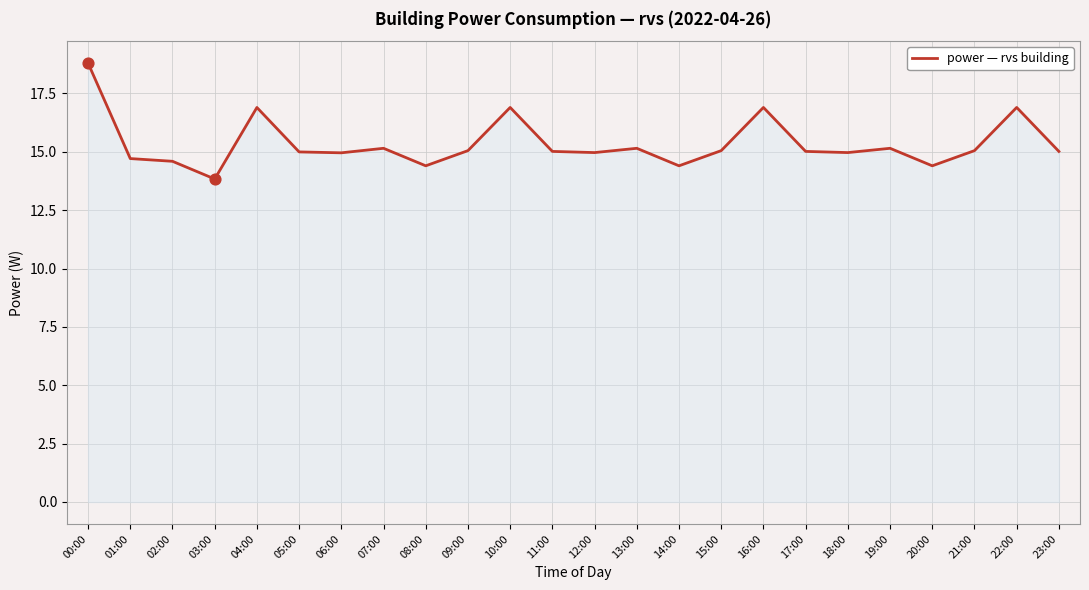

What is the ratio of the value at 05:00 to the value at 11:00?

1.0